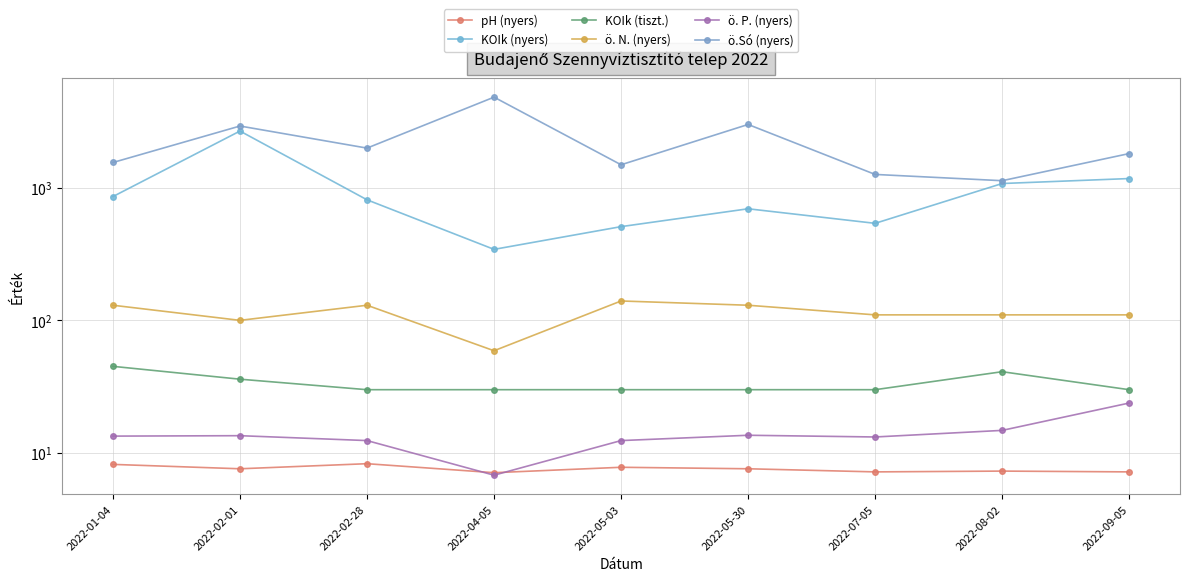

What position from the right is 2022-02-01?

8